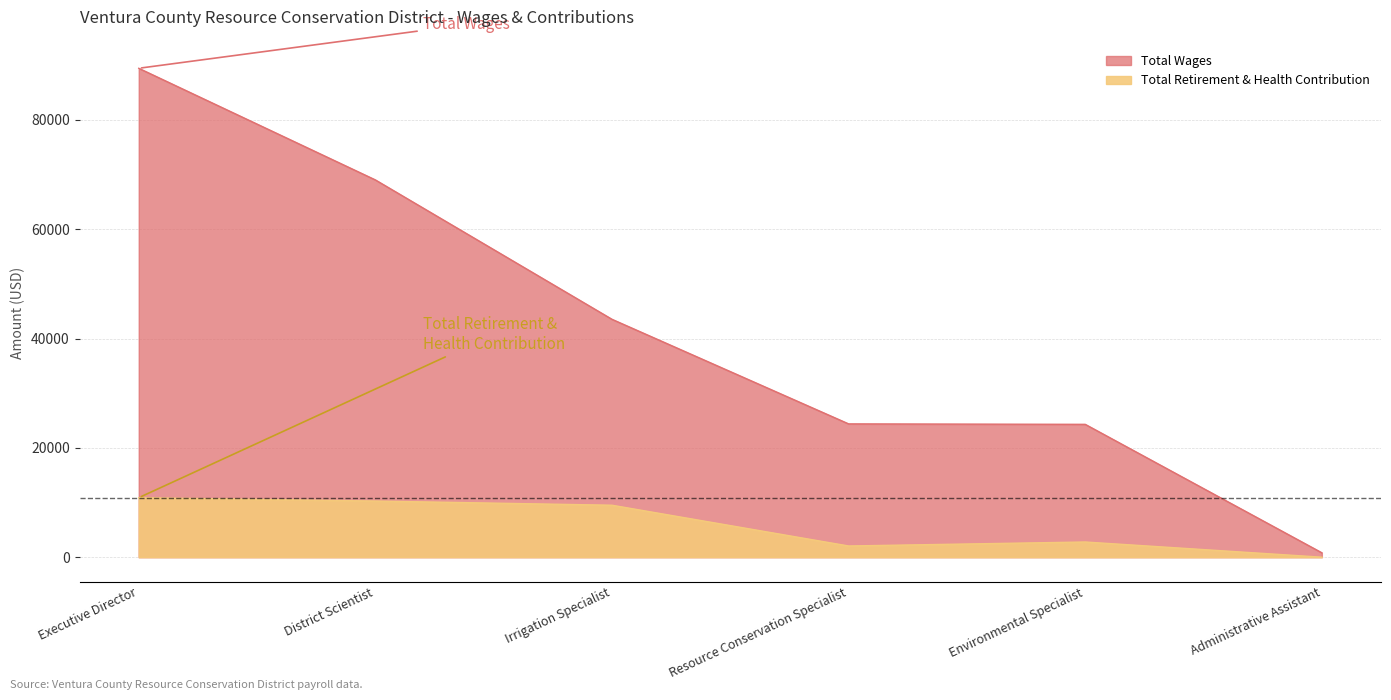

What is the sum of all Total Wages values?

251479